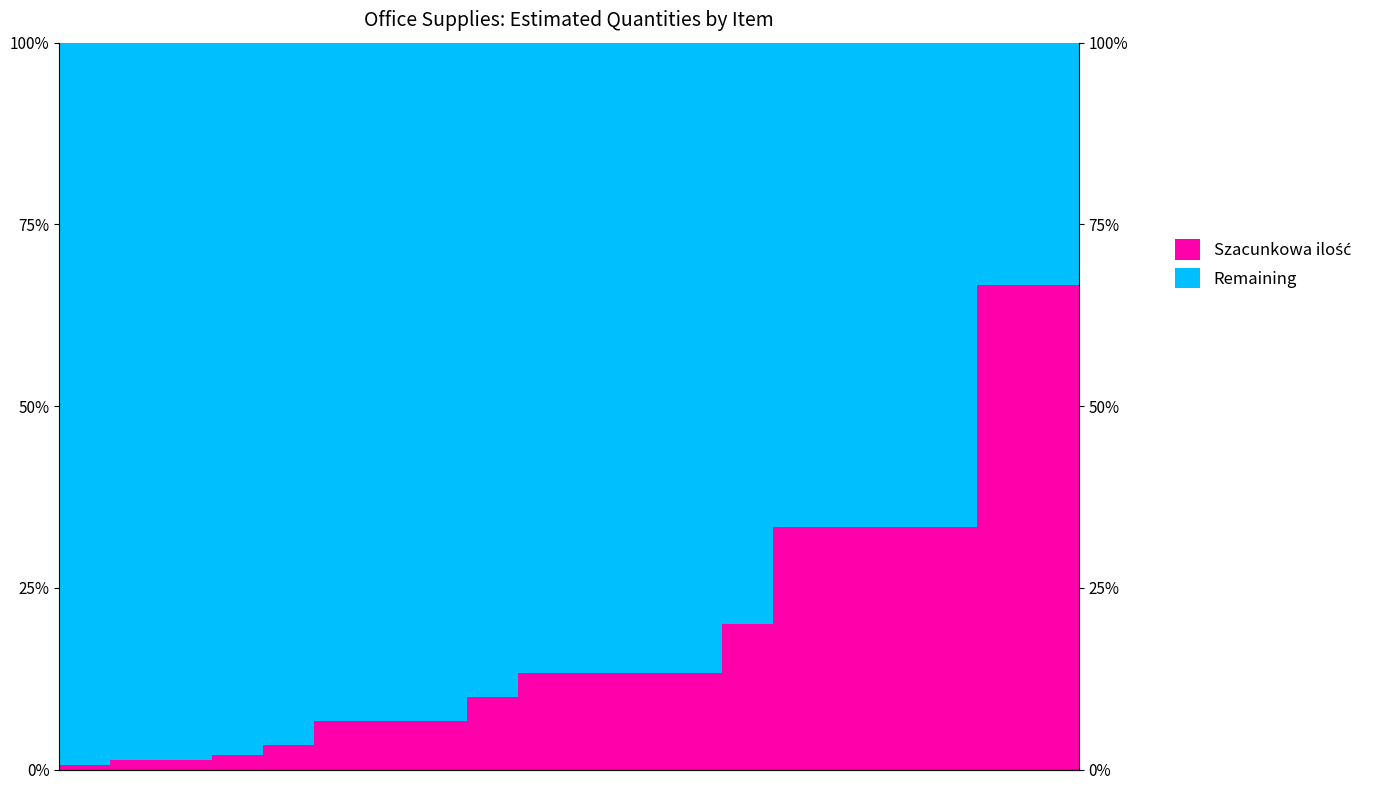

Reading left to right, extract all data points from this chart.

Szacunkowa ilość: 0.7	1.3	1.3	2.0	3.3	6.7	6.7	6.7	10.0	13.3	13.3	13.3	13.3	20.0	33.3	33.3	33.3	33.3	66.7	66.7
Remaining: 99.3	98.7	98.7	98.0	96.7	93.3	93.3	93.3	90.0	86.7	86.7	86.7	86.7	80.0	66.7	66.7	66.7	66.7	33.3	33.3